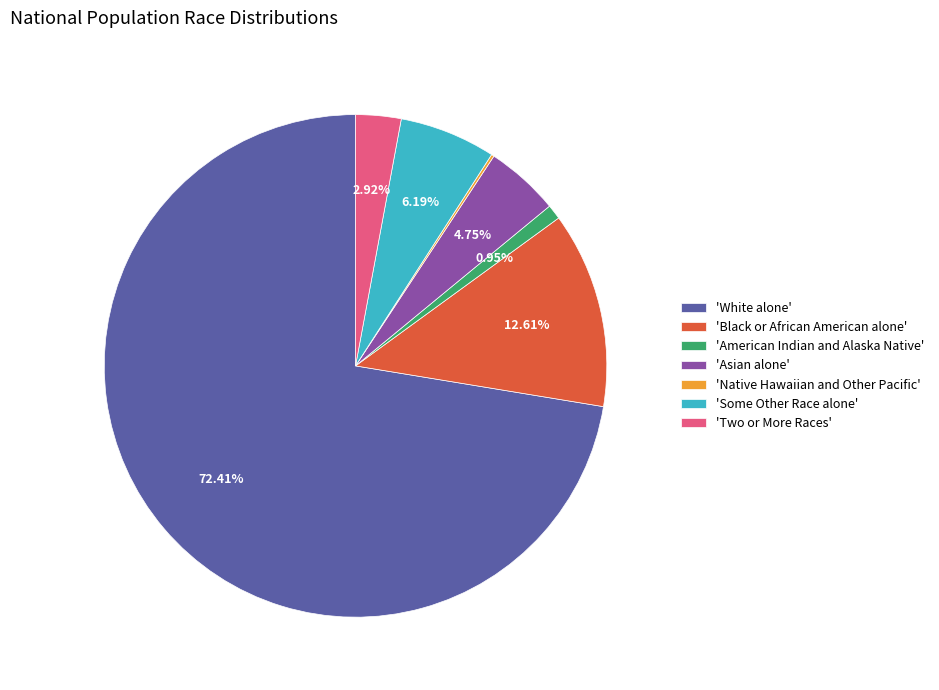

What is the largest slice in the pie chart?

'White alone'